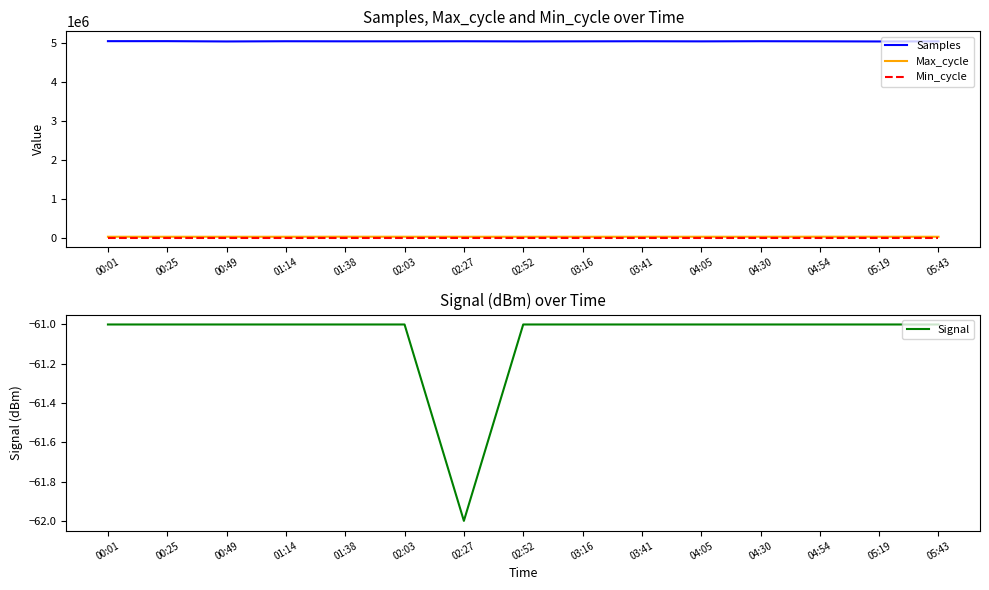

True or false: Min_cycle and Samples cross at least once.

False